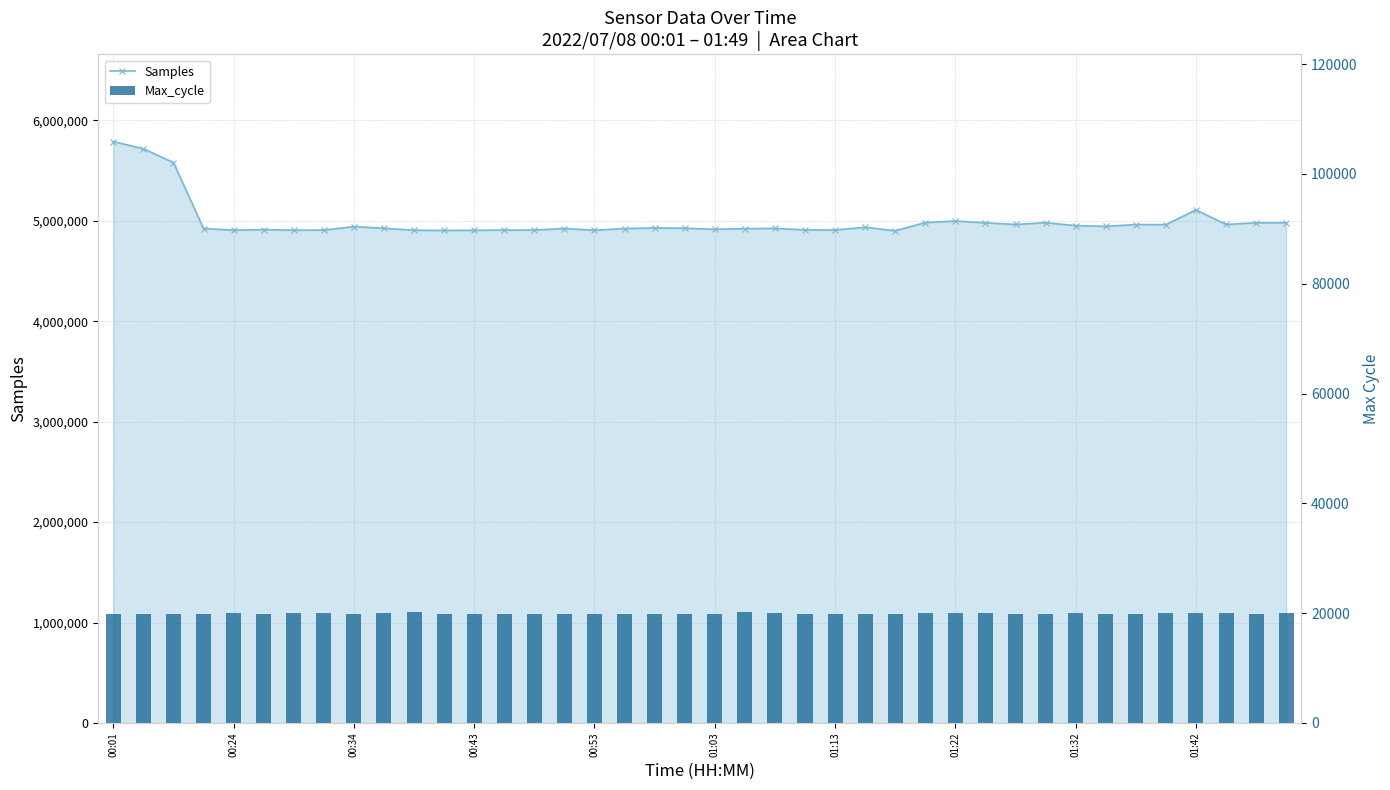

Between 00:24 and 27, which series saw the biggest shift?

Samples